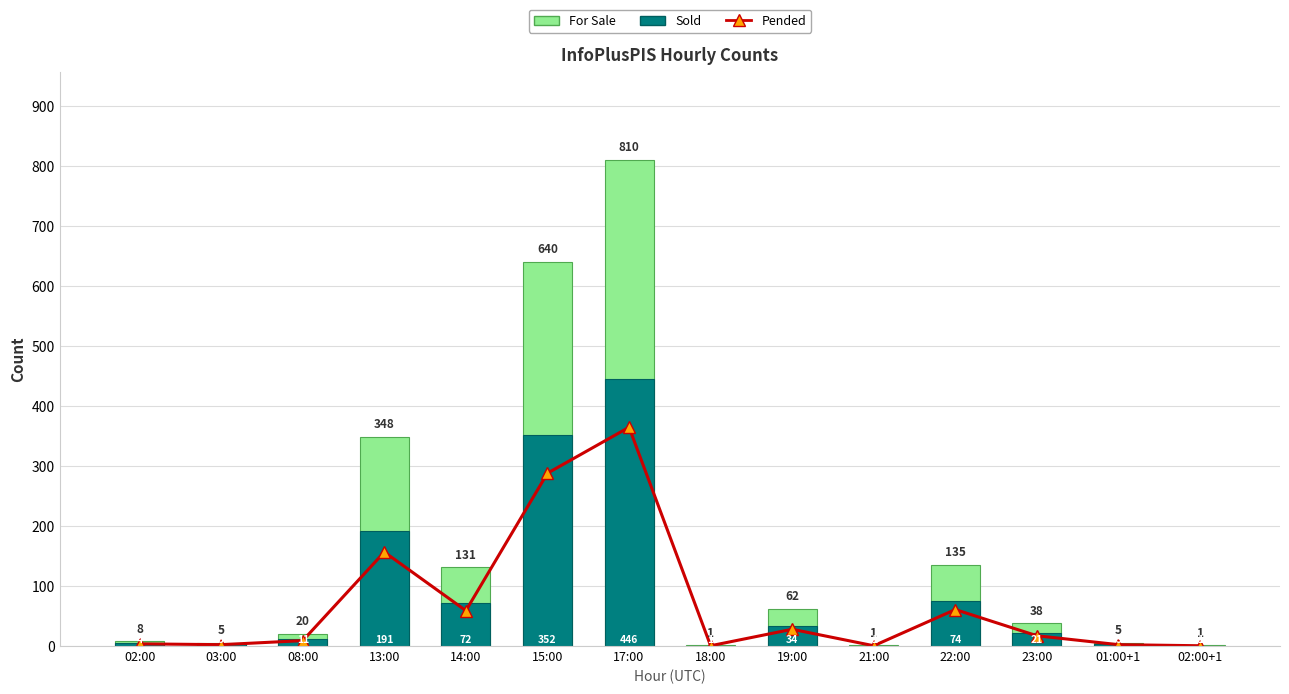

The InfoPlusPIS (bg) series shows 640.0 at 15:00. True or false?

True